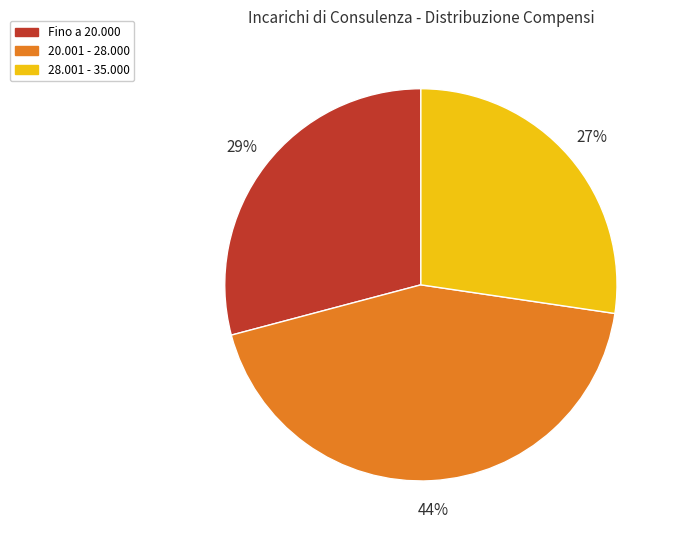

Which has a higher value, Fino a 20.000 or 20.001 - 28.000?

20.001 - 28.000